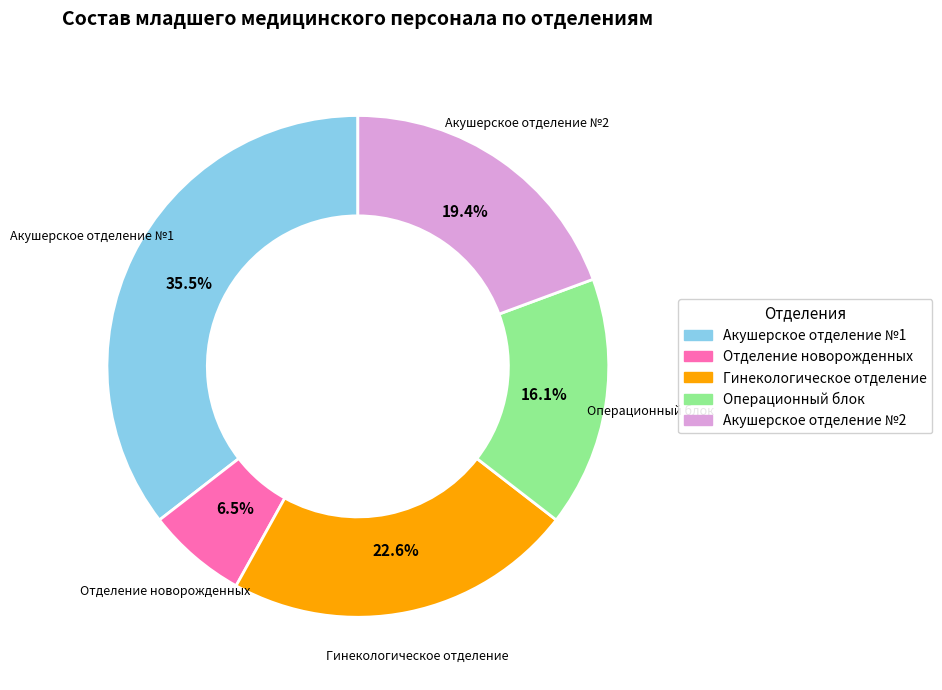

What is the largest slice in the pie chart?

Акушерское отделение №1